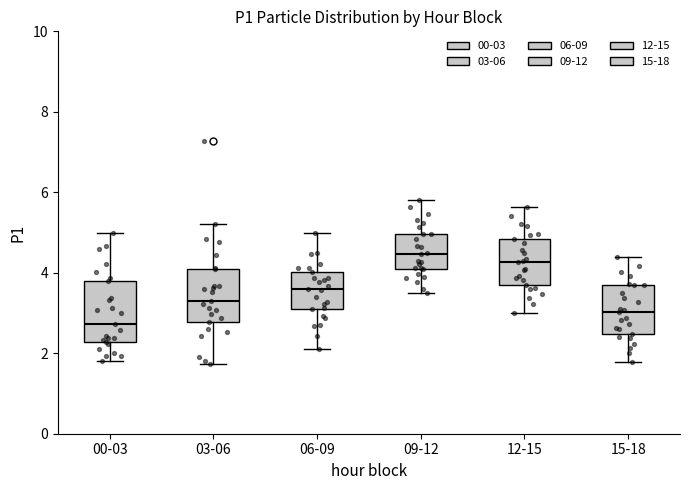

Reading left to right, read every box against the y-axis: the position of its median line, the range the box covers, and the ends of its whiskers. The values are not printed on the chart, so give them approximately, as read against the axis.

00-03: median 2.8, box 2.2 to 3.8, whiskers 1.8 to 5.0
03-06: median 3.4, box 2.8 to 4.2, whiskers 1.8 to 5.2
06-09: median 3.6, box 3.2 to 4.0, whiskers 2.2 to 5.0
09-12: median 4.4, box 4.2 to 5.0, whiskers 3.6 to 5.8
12-15: median 4.2, box 3.8 to 4.8, whiskers 3.0 to 5.6
15-18: median 3.0, box 2.4 to 3.8, whiskers 1.8 to 4.4